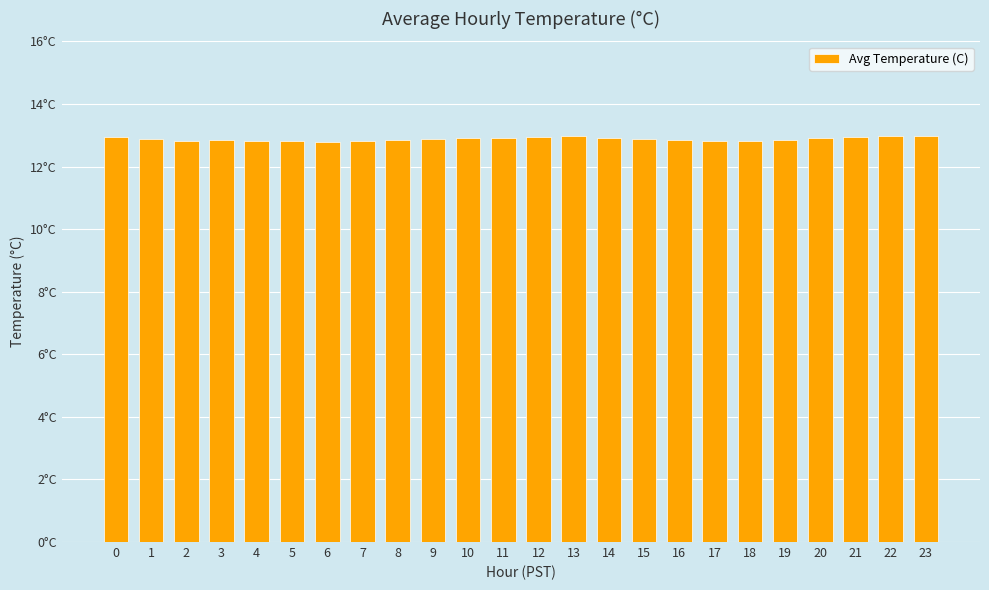

Does the chart contain any negative values?

No